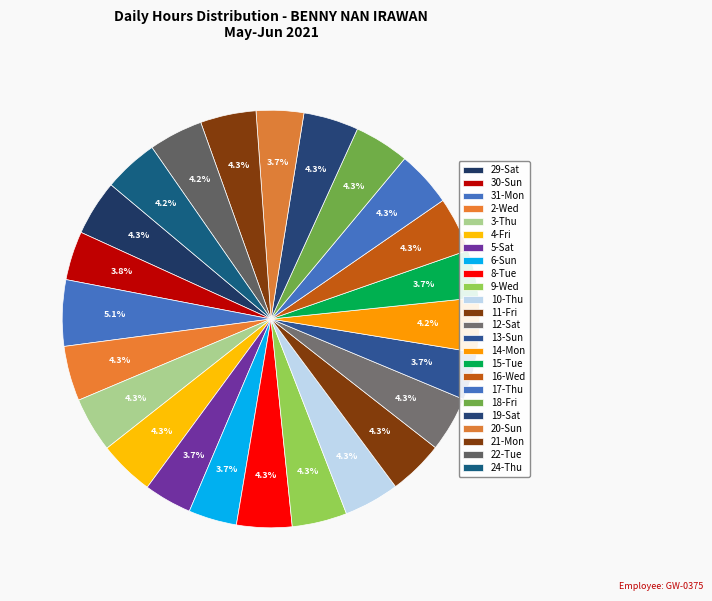

Does 24-Thu represent more than half of the total?

No